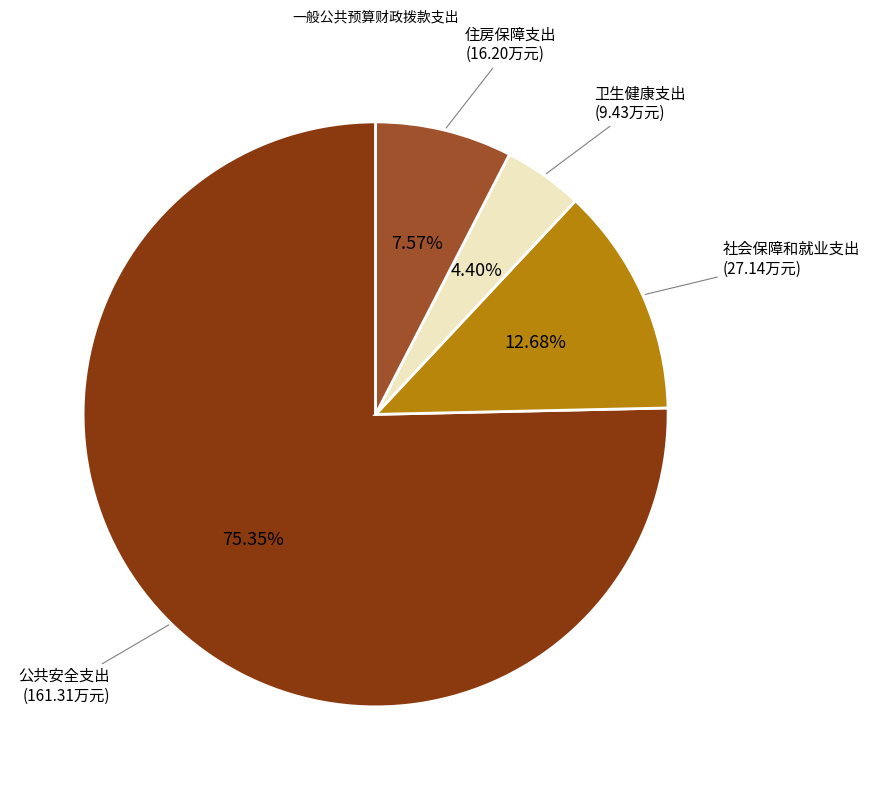

Is there any slice that represents more than half of the pie?

Yes